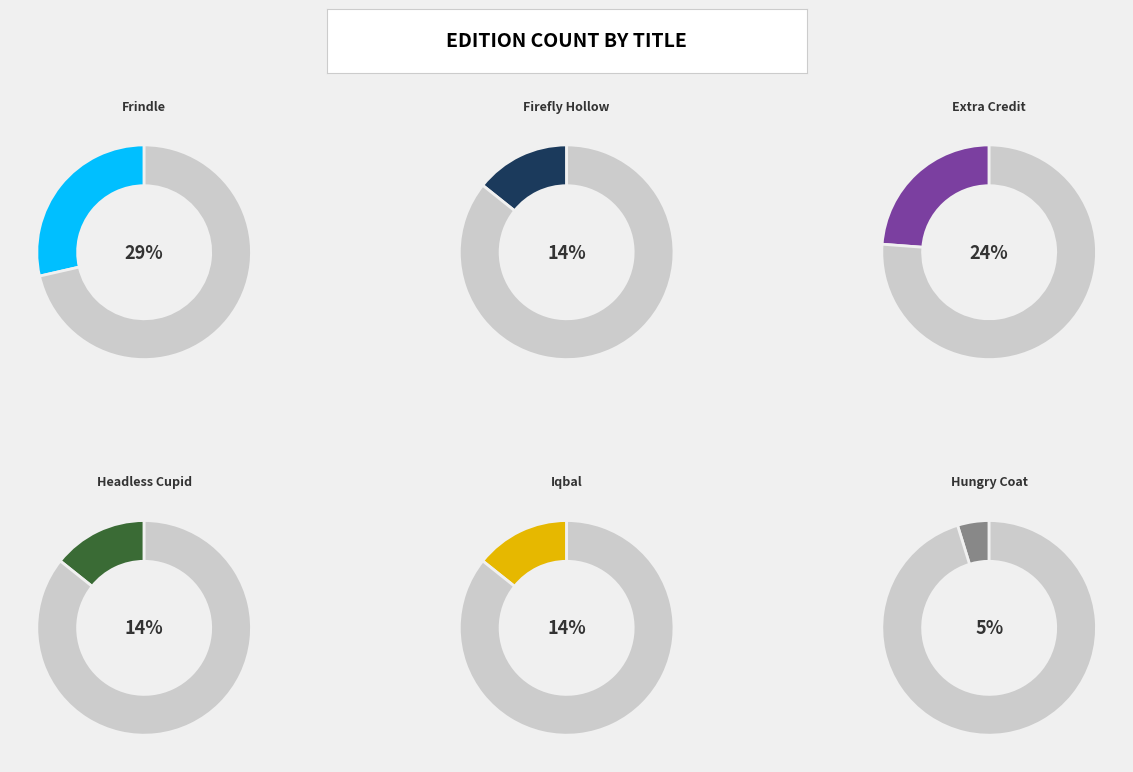

How many slices are in this pie chart?

6